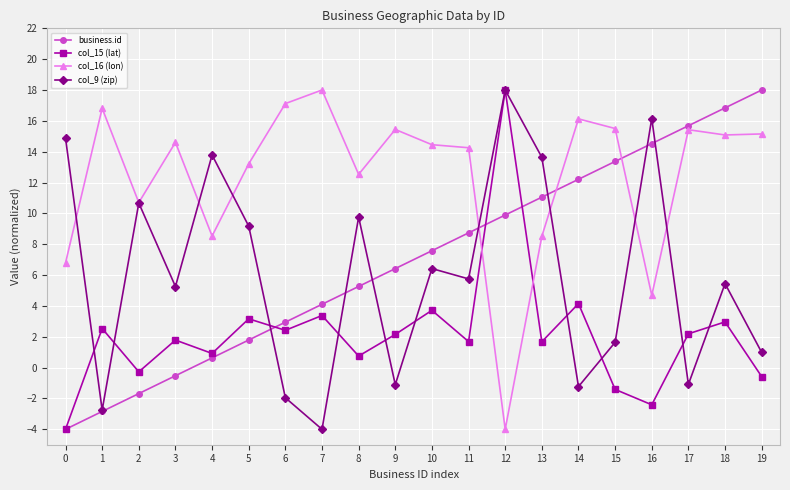

How many interior local peaks does the col_15 (lat) series have?

8